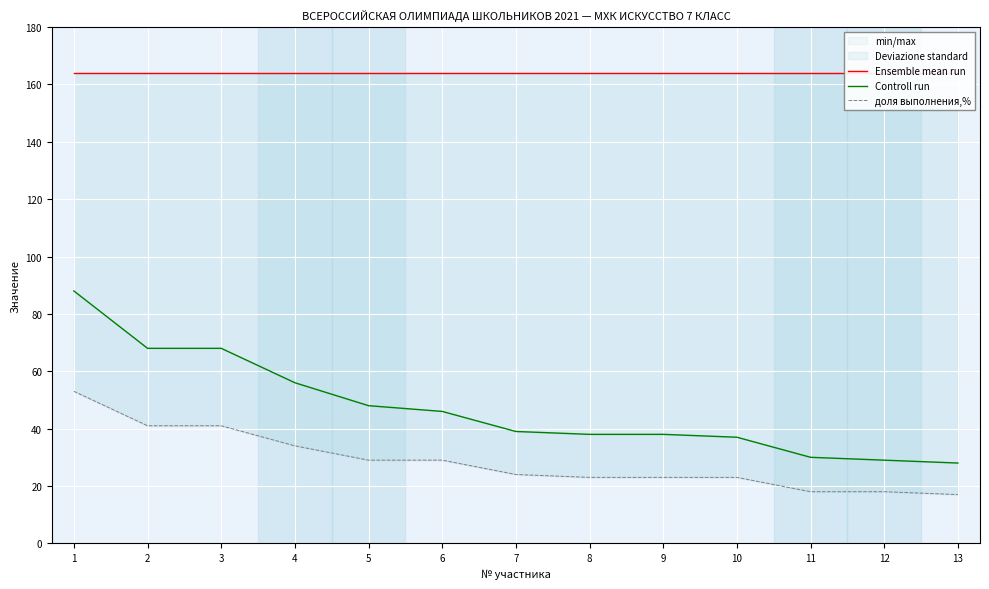

At which category is the sum across all series the highest?

1